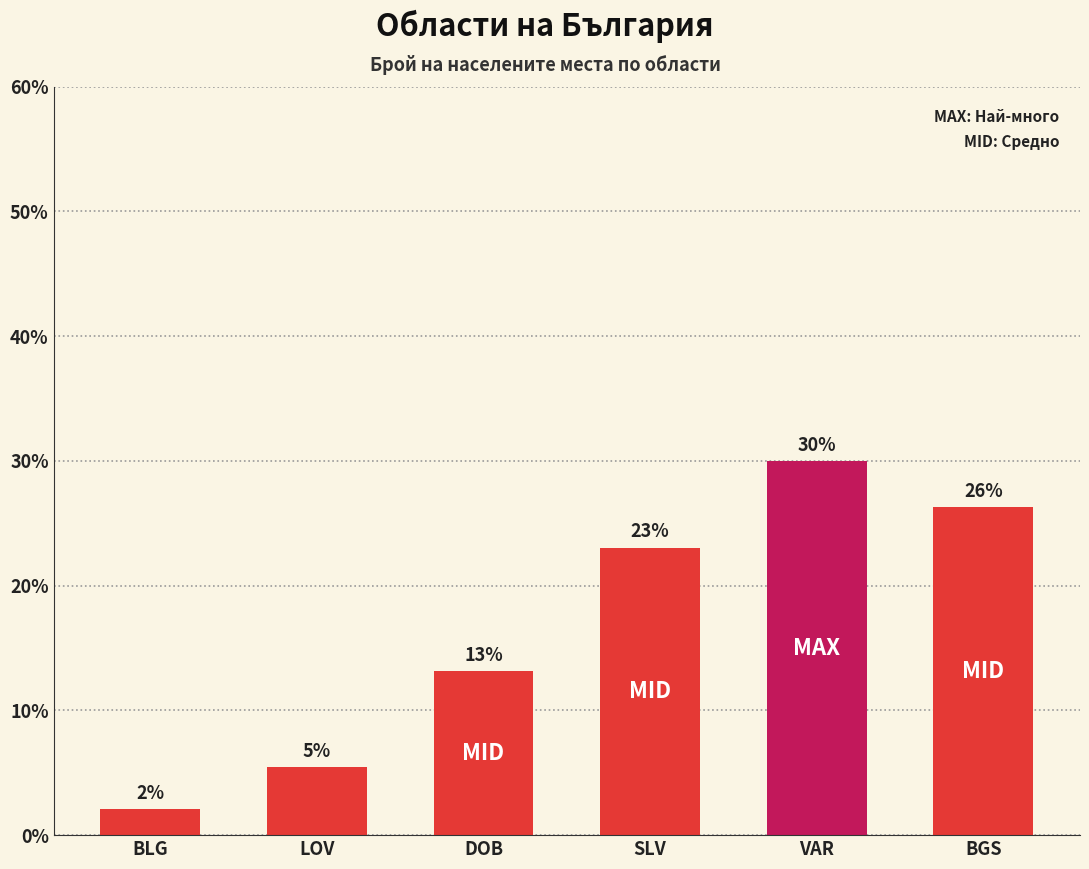

What is the sum of the values at SLV and VAR?

53.0